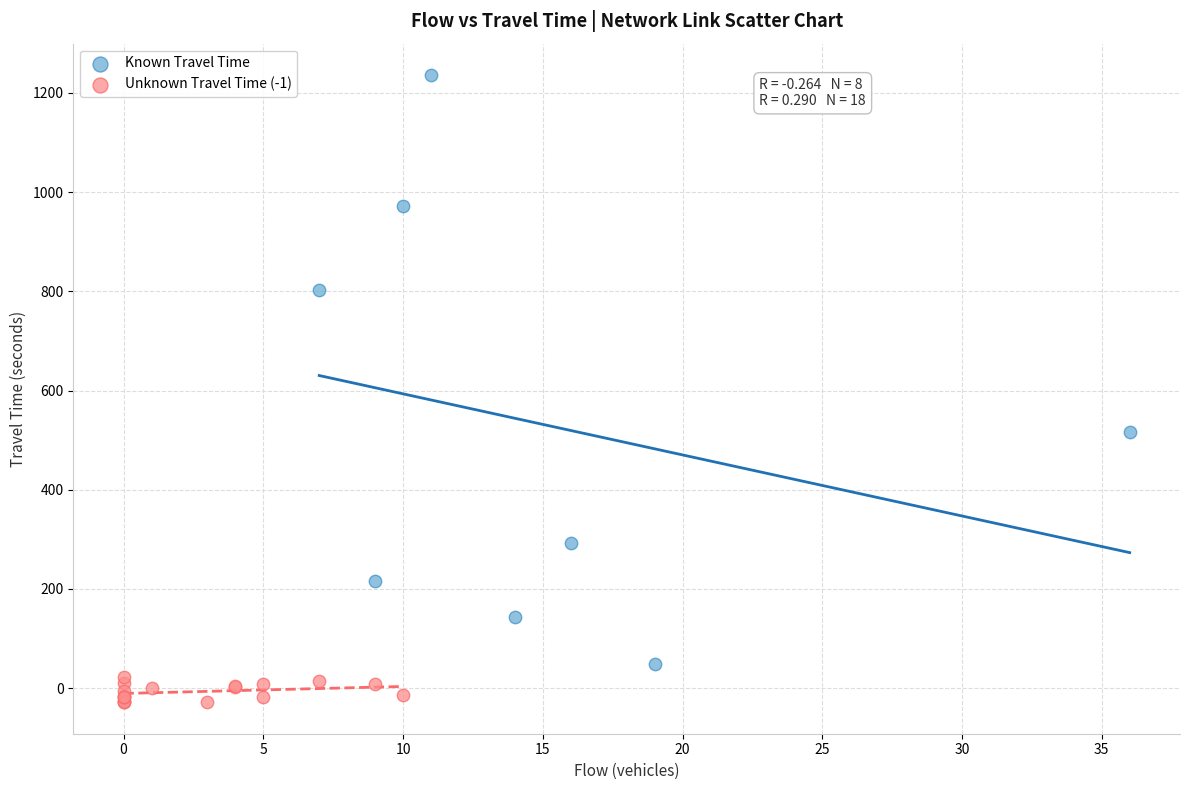

Which series has the widest spread of Y values?

Known Travel Time